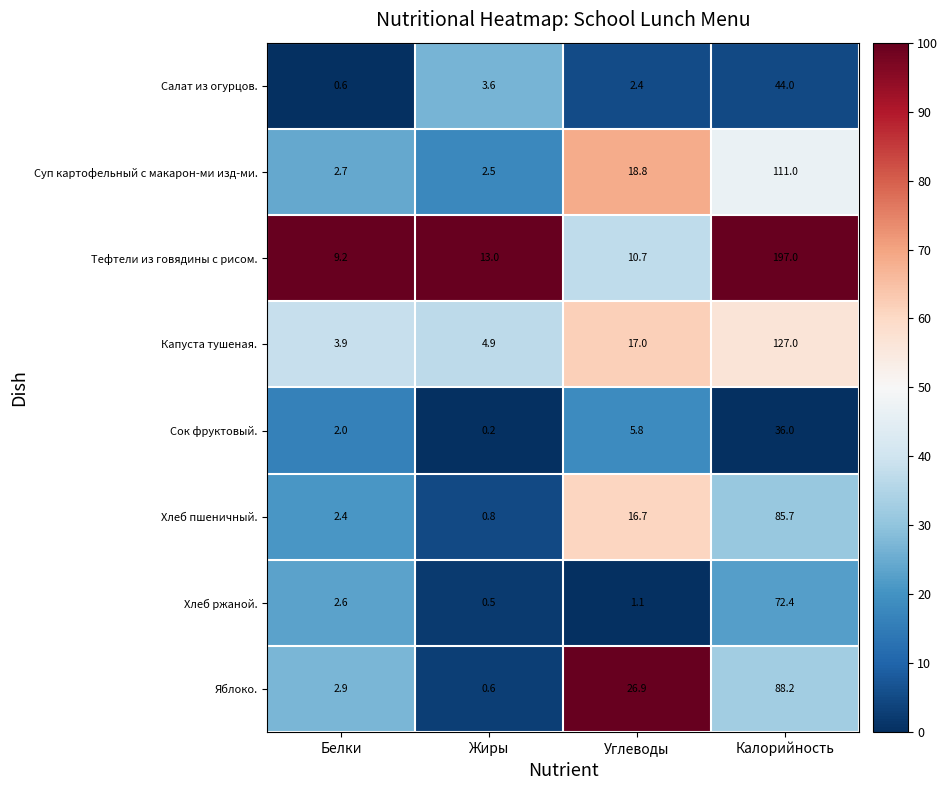

How many data points in Хлеб ржаной. are above 2?

2